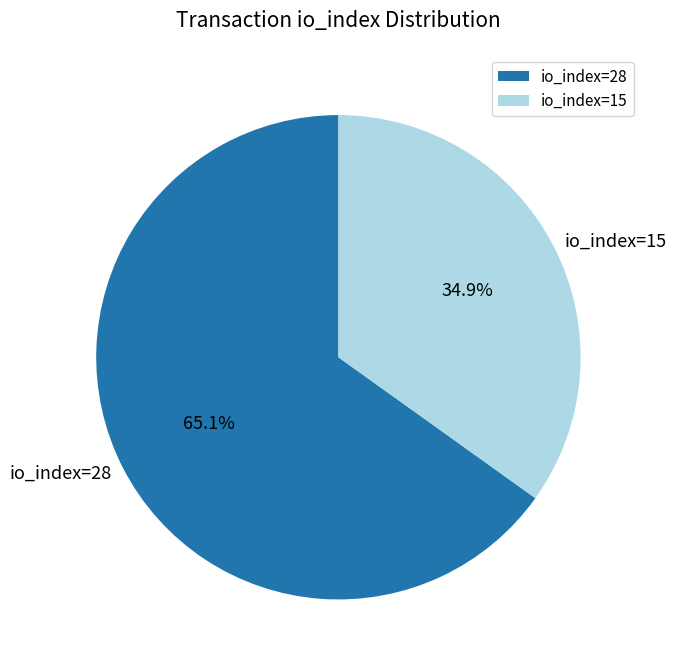

To the nearest percent, what percentage of the pie is io_index=15?

35%